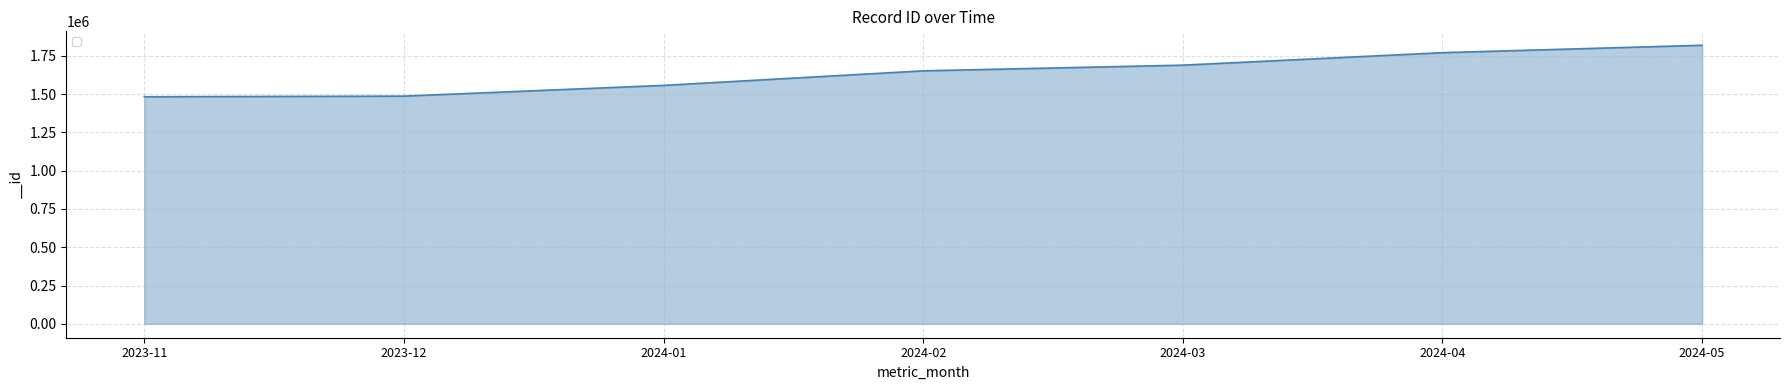

What is the change in value from 2023-12 to 2024-05?

+332237